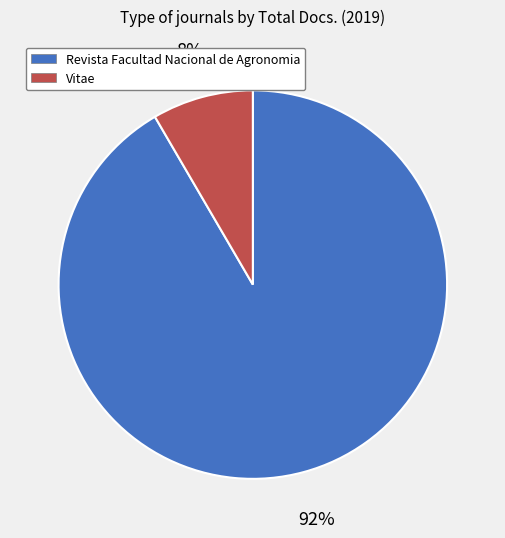

What is the smallest slice in the pie chart?

Vitae